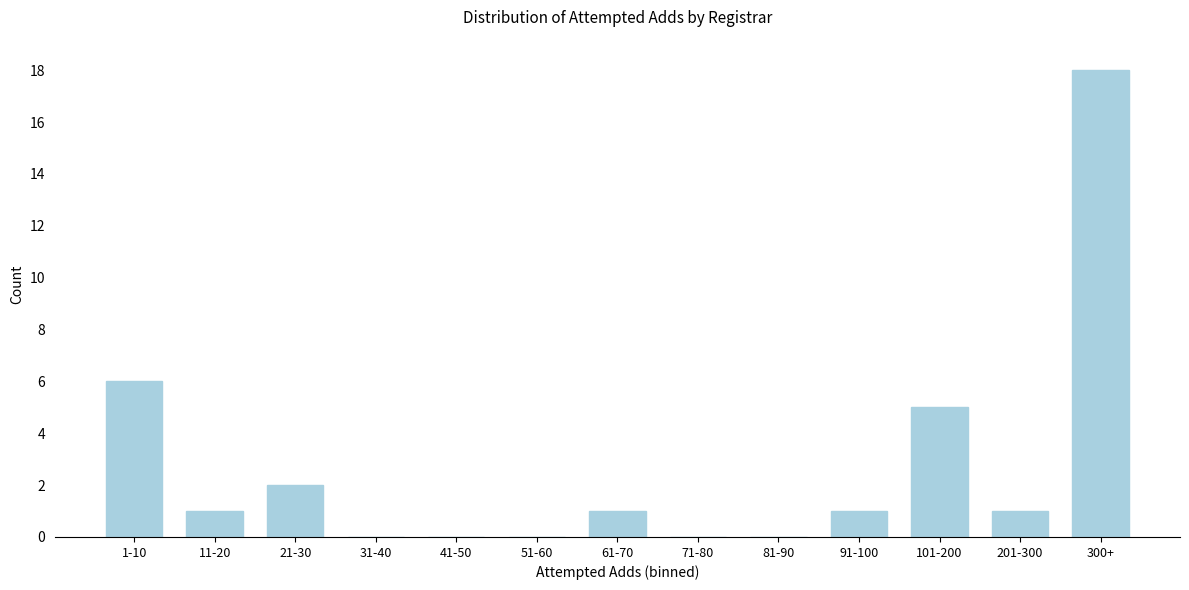

Reading left to right, transcribe all the data shown in this chart.

1-10=6	11-20=1	21-30=2	31-40=0	41-50=0	51-60=0	61-70=1	71-80=0	81-90=0	91-100=1	101-200=5	201-300=1	300+=18